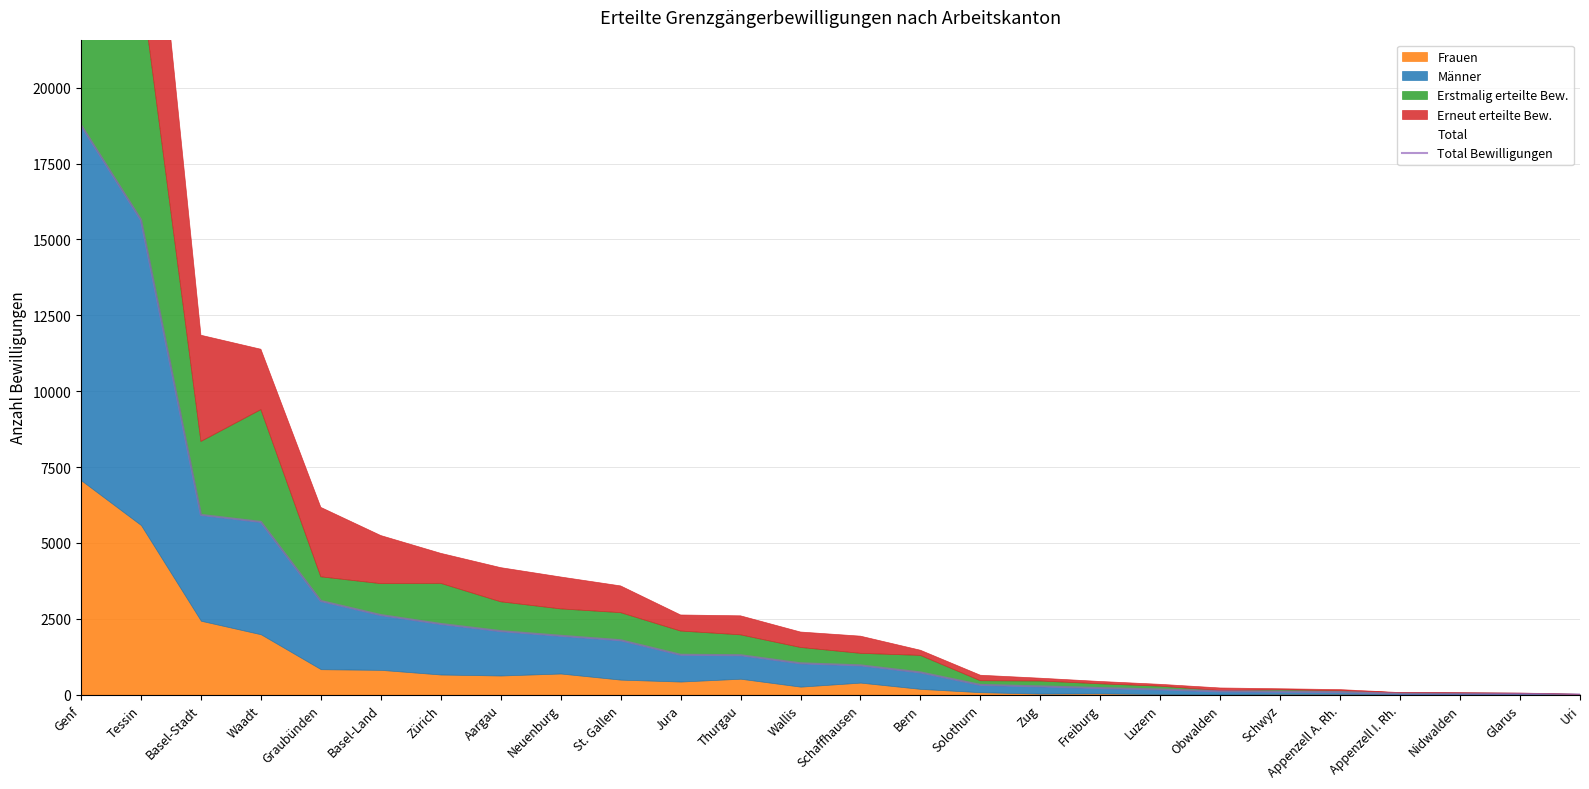

What is the average value?

2560